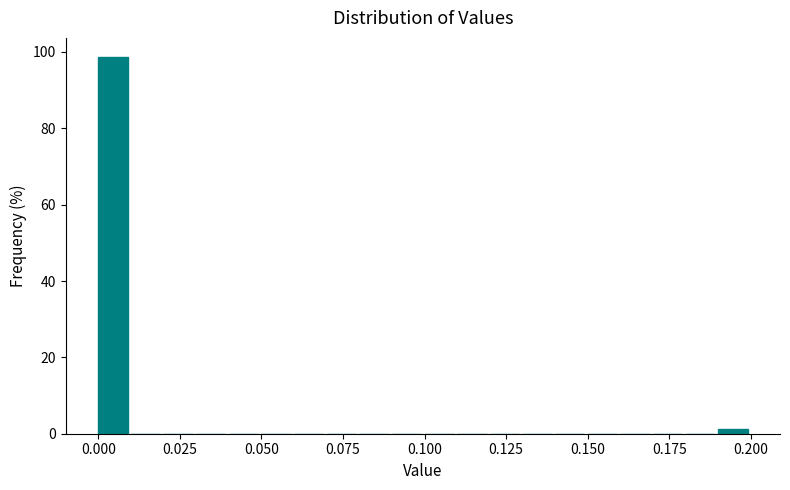

Read against the x-axis, roughly where is the centre of the tallest bar?

0.005